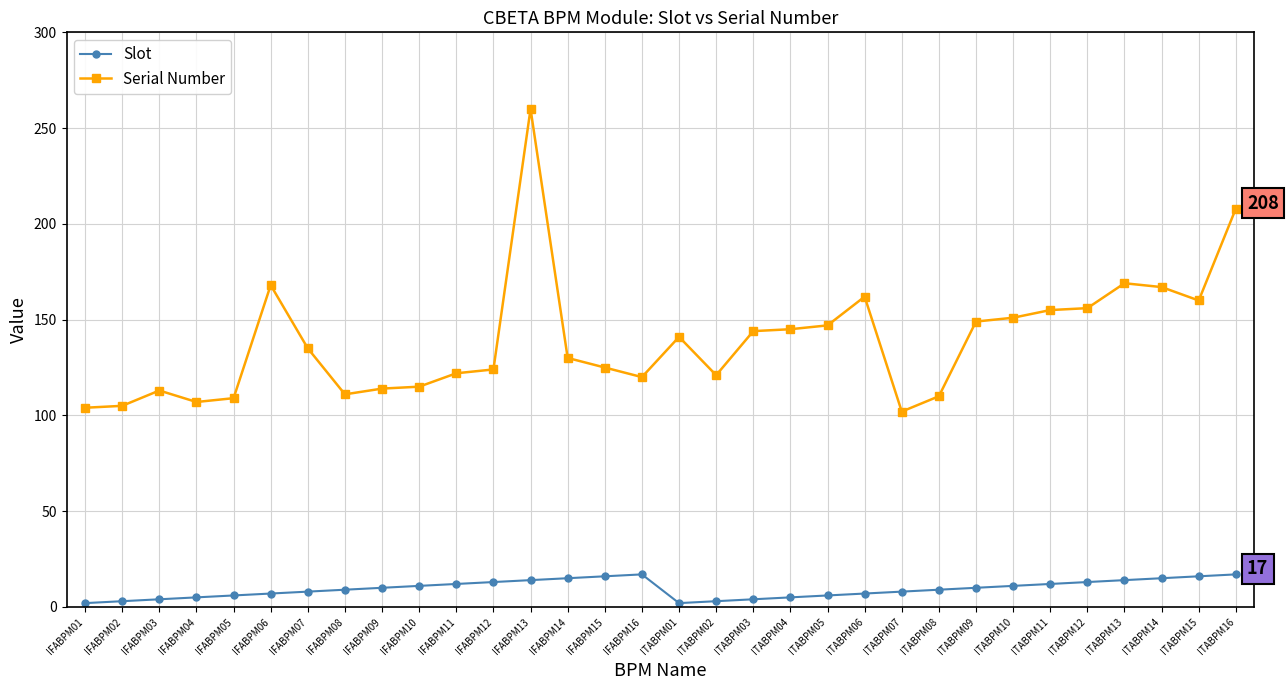

What is the sum of the Serial Number values at ITABPM09 and ITABPM07?

251